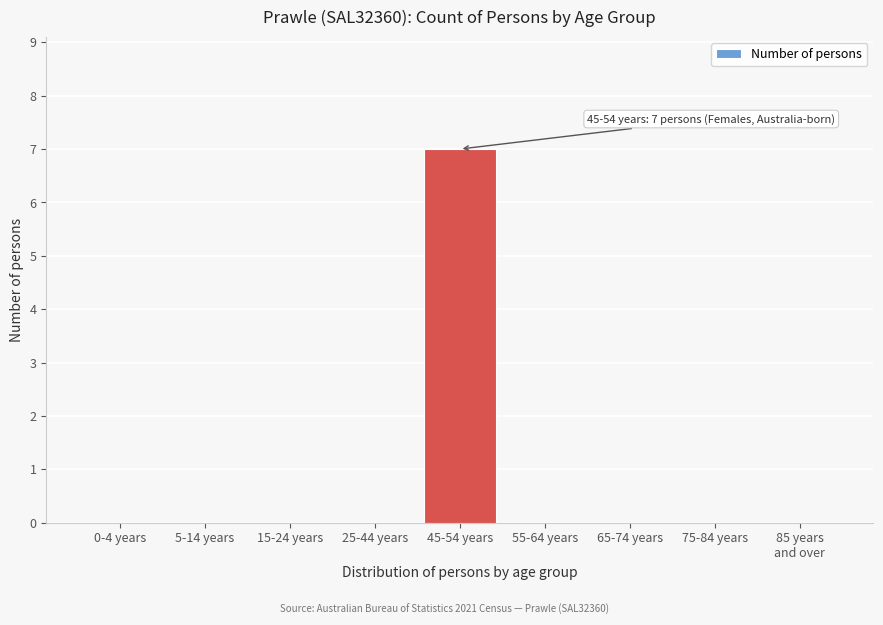

What is the sum of all values?

7